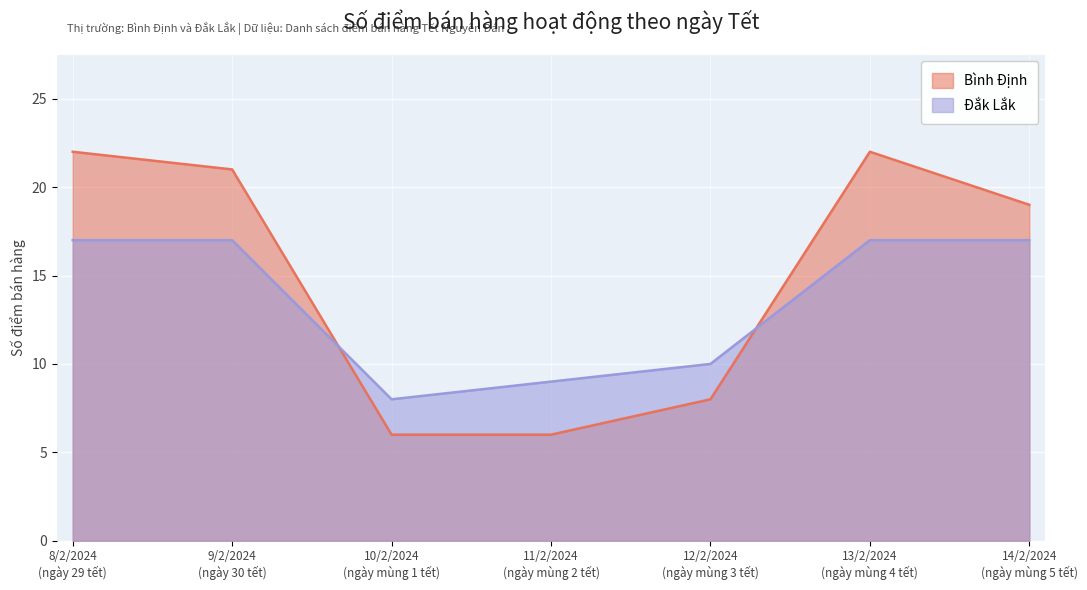

Which has a higher value, 9/2/2024
(ngày 30 tết) or 8/2/2024
(ngày 29 tết)?

8/2/2024
(ngày 29 tết)